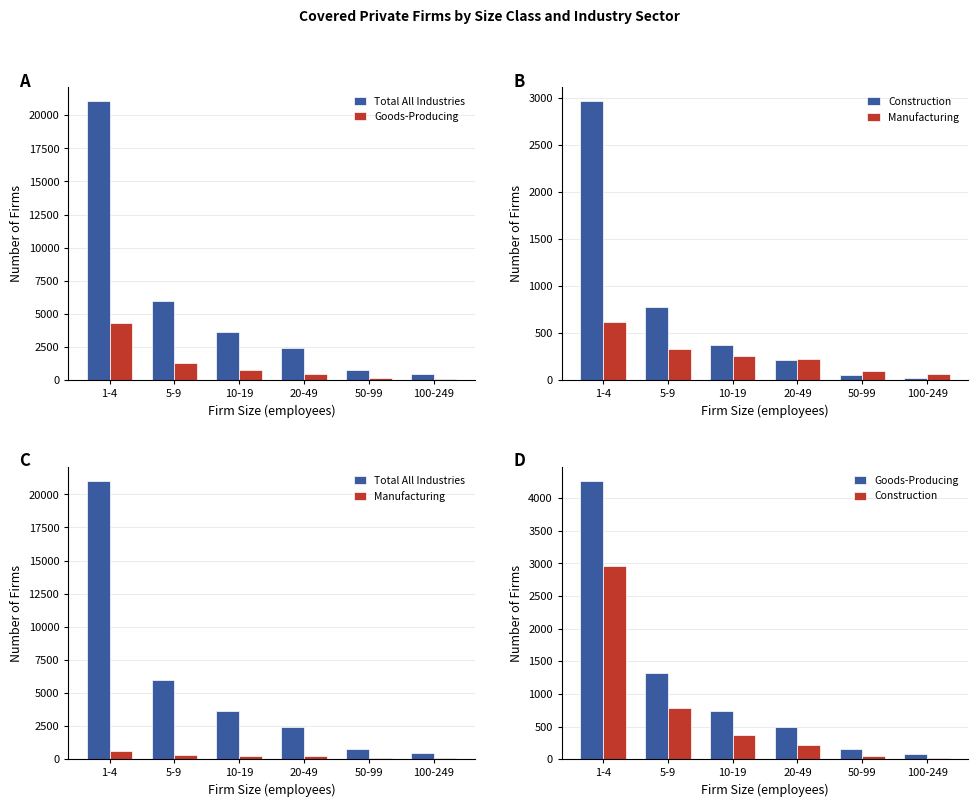

What is the value of the Construction bar at the 3rd from the left?

377